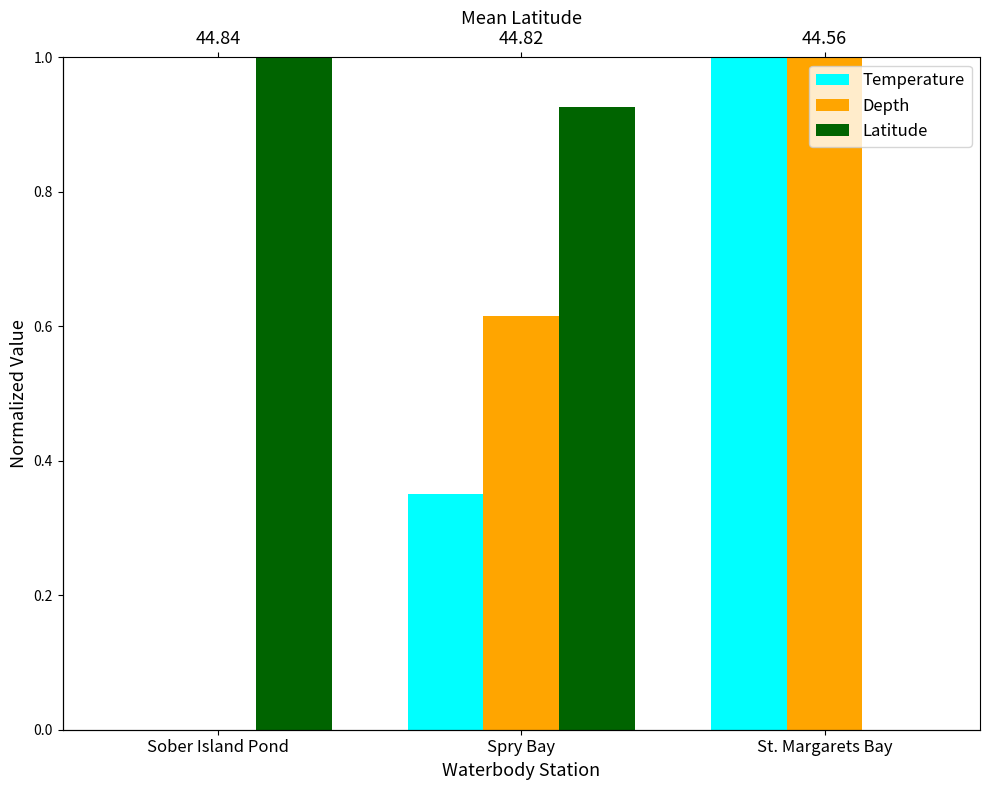

What is the value of the Latitude bar at the 1st from the left?

1.0